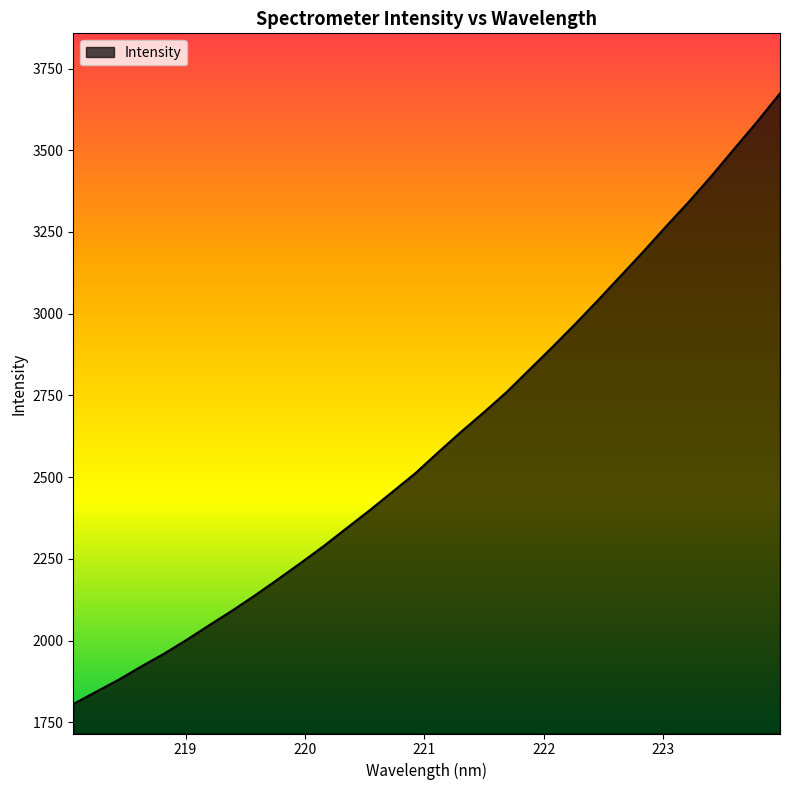

What is the smallest value displayed?

1805.8